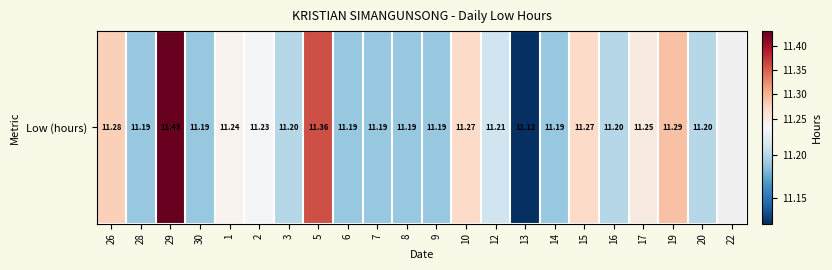

How many series are shown in this chart?

1